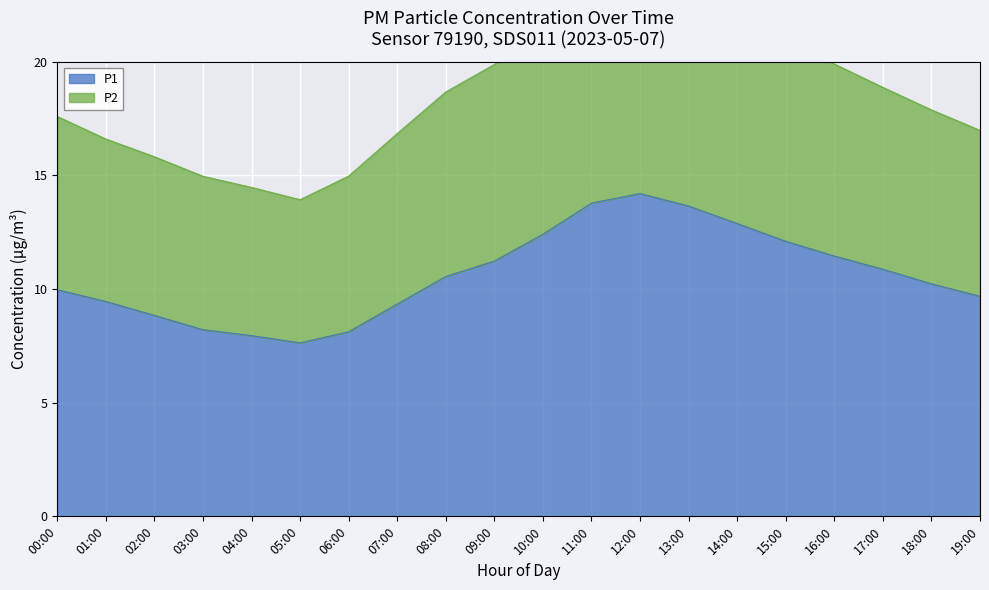

What is the difference between the highest and lowest values at 03:00?

6.8